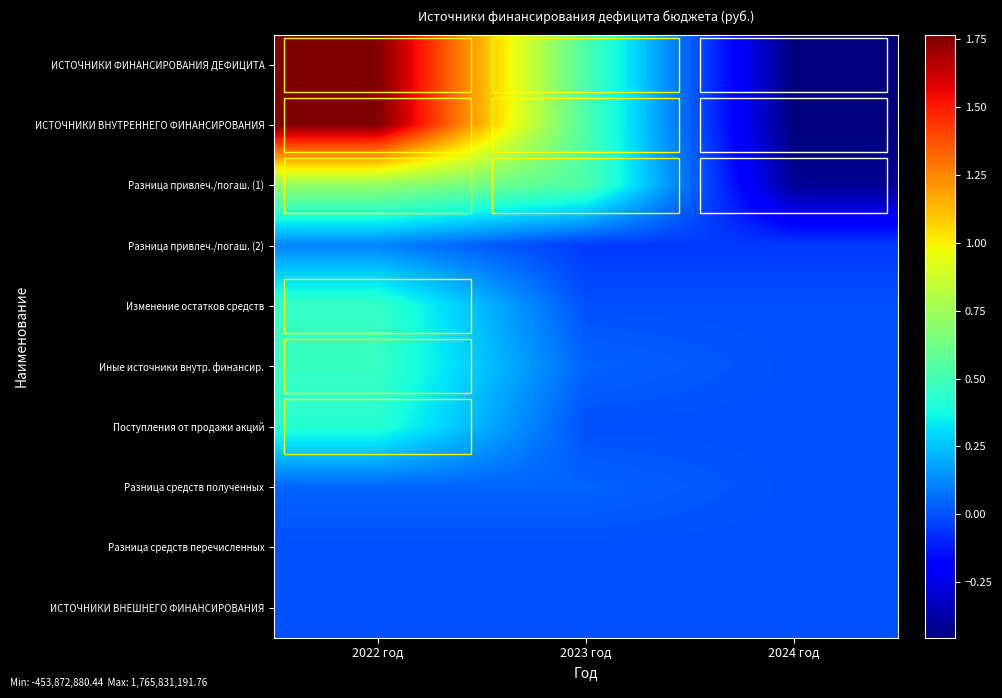

Which series changed the most between 2022 год and 2023 год?

ИСТОЧНИКИ ФИНАНСИРОВАНИЯ ДЕФИЦИТА